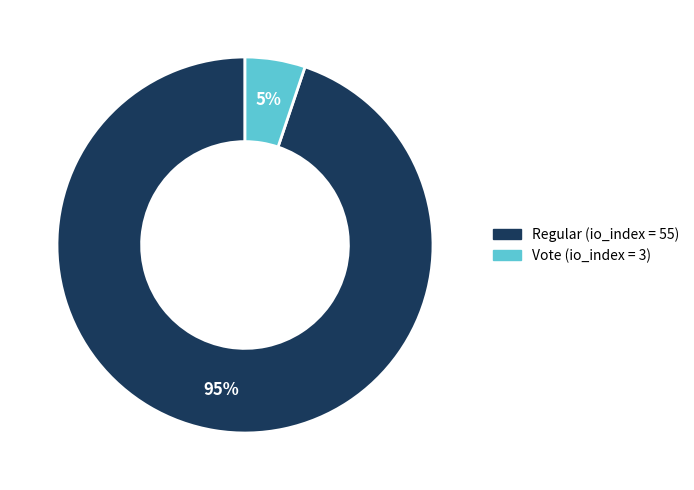

Is there any slice that represents more than half of the pie?

Yes